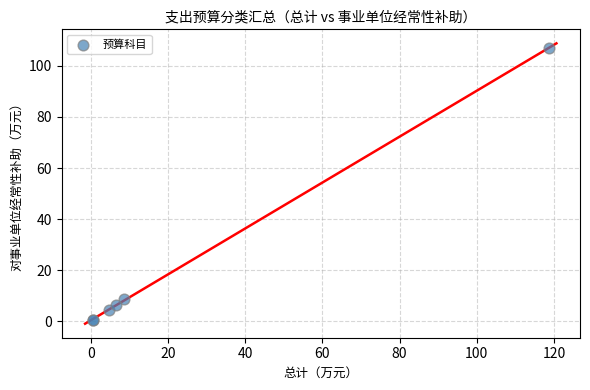

What Y value in the scatter plot is closest to 53?

8.7